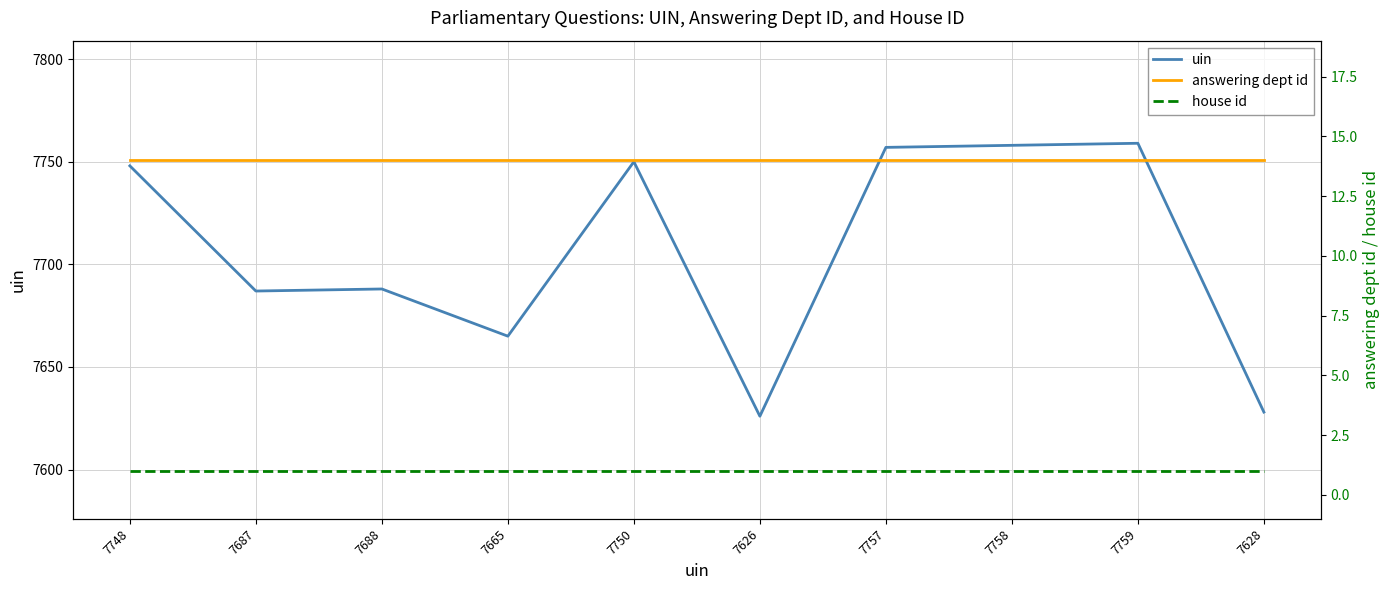

True or false: uin has a value of 10476 at 7688.

False